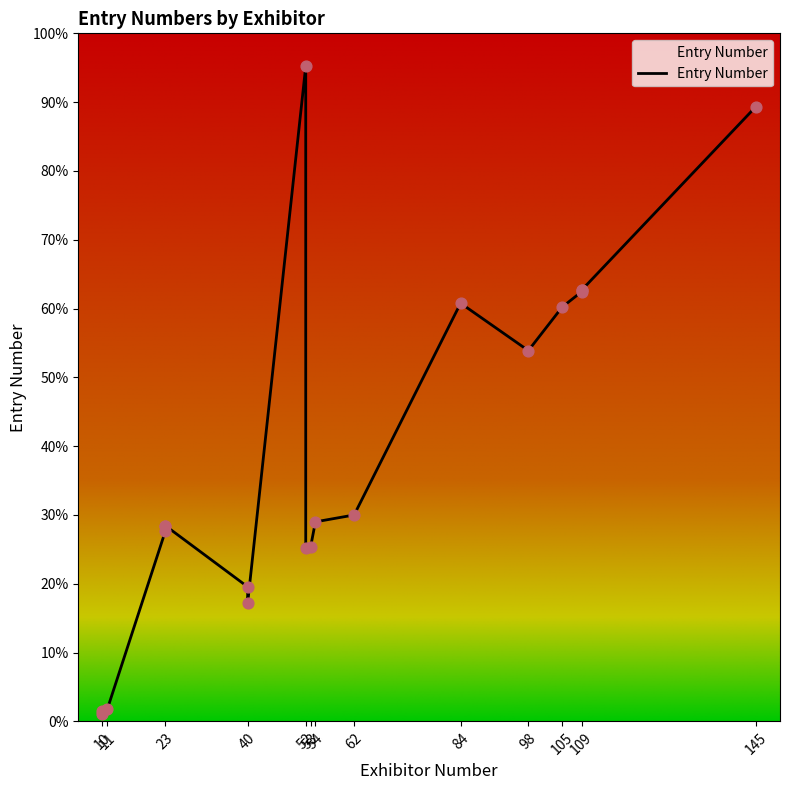

What is the ratio of the value at 40 to the value at 52?

0.7